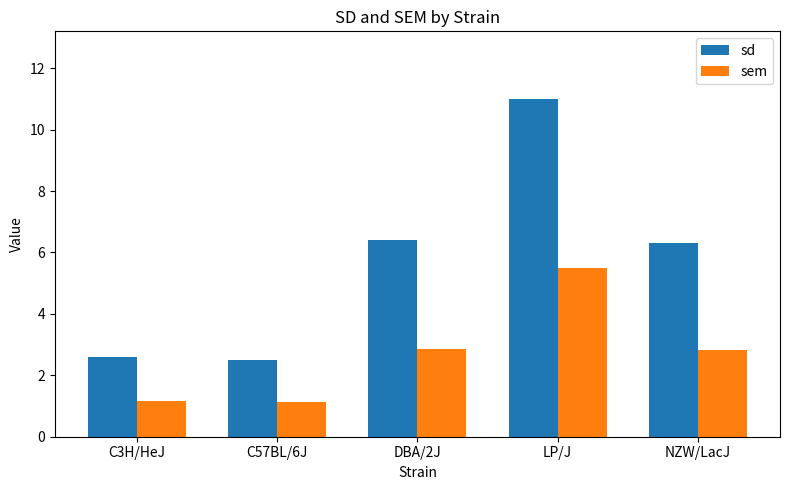

What are all the series names shown in the legend?

sd, sem